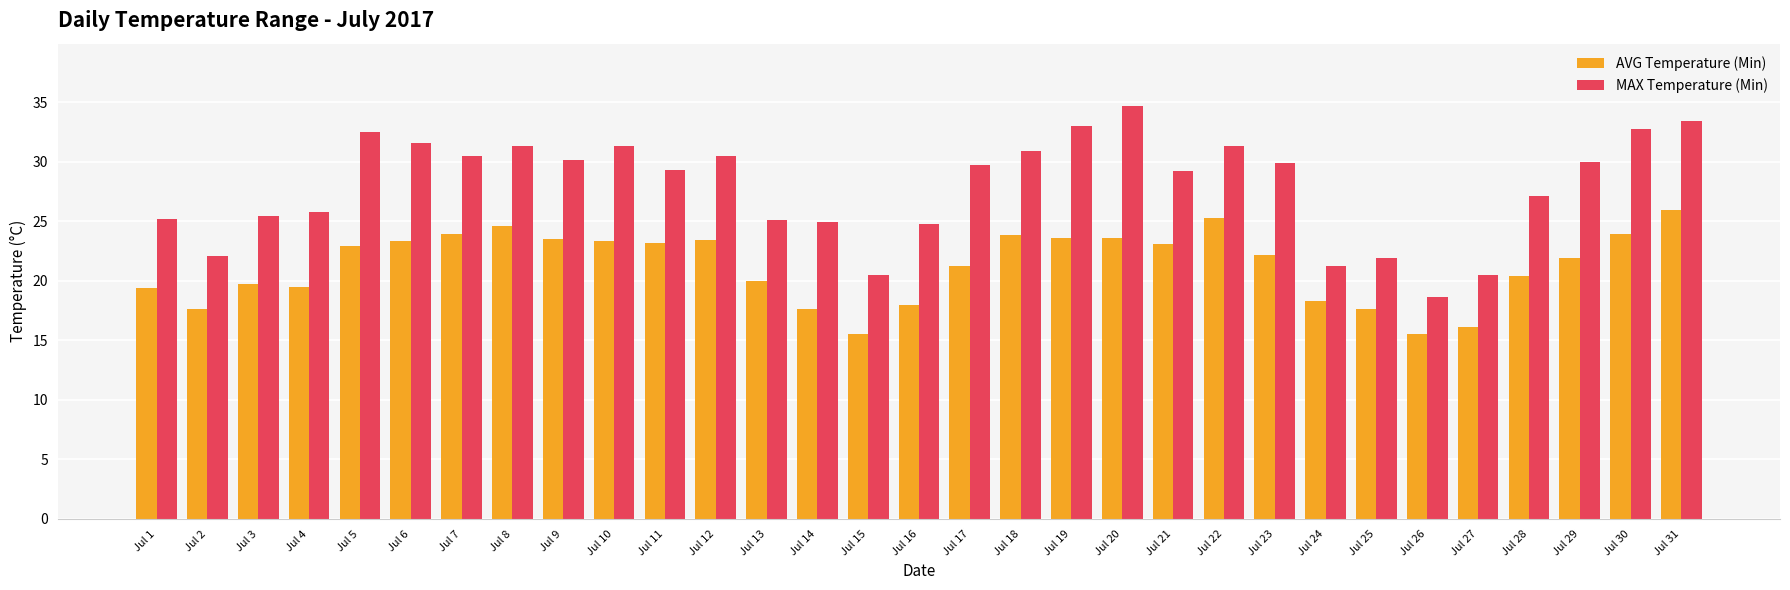

At which category is the sum across all series the highest?

Jul 31